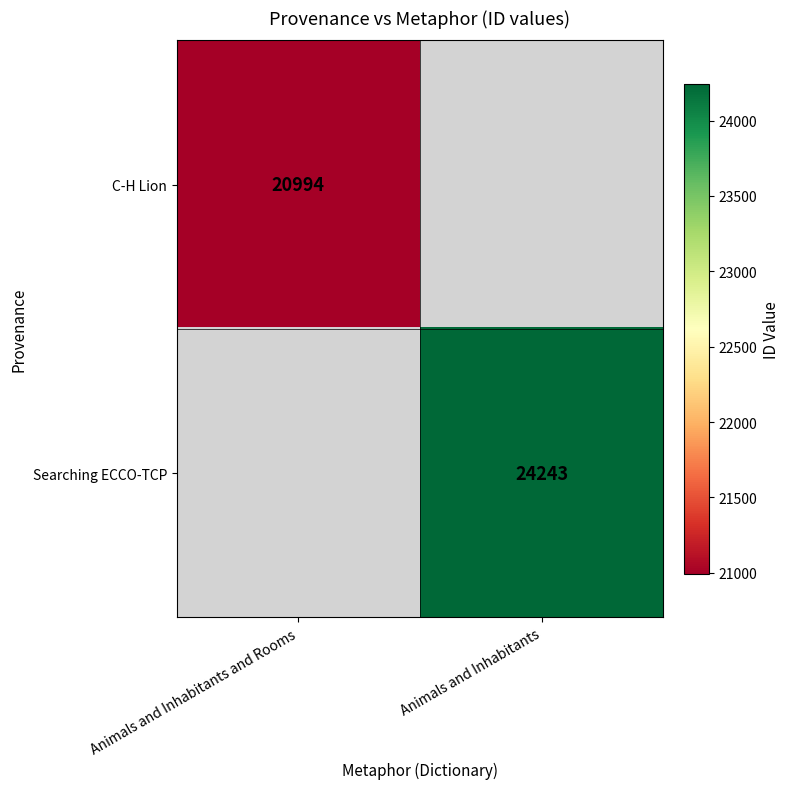

True or false: C-H Lion has a value of 20994 at Animals and Inhabitants and Rooms.

True